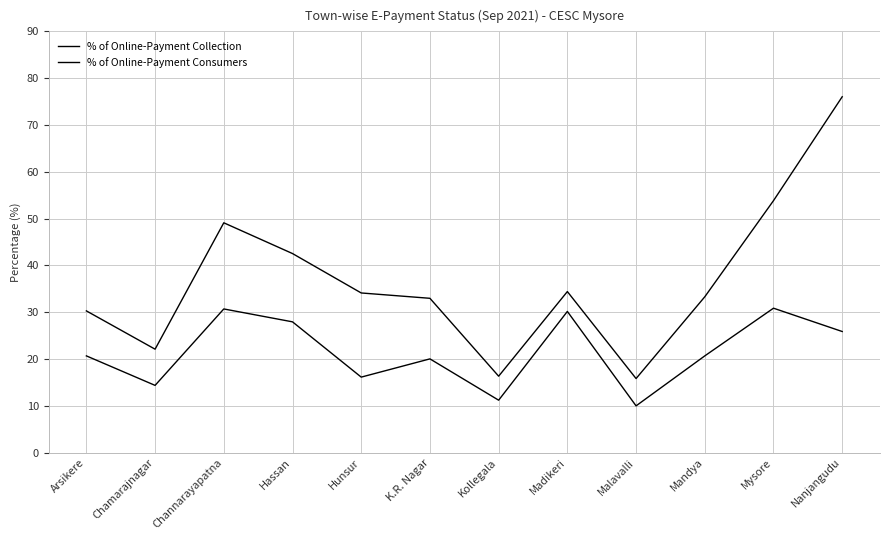

How many lines are shown in the chart?

2